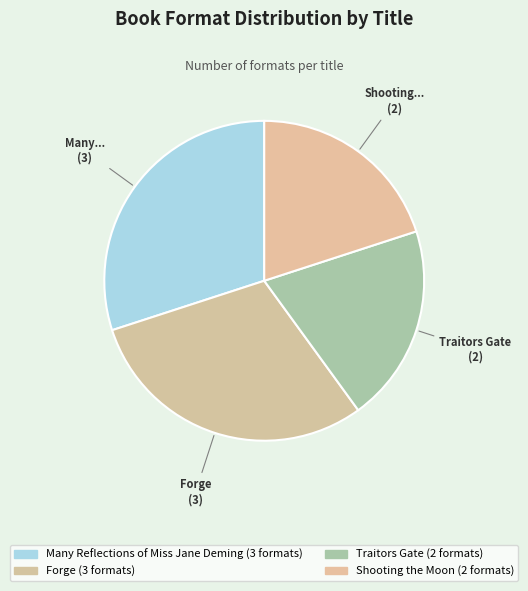

Rank the categories by value from lowest to highest.

Traitors Gate, Shooting the Moon, Many Reflections of Miss Jane Deming, Forge